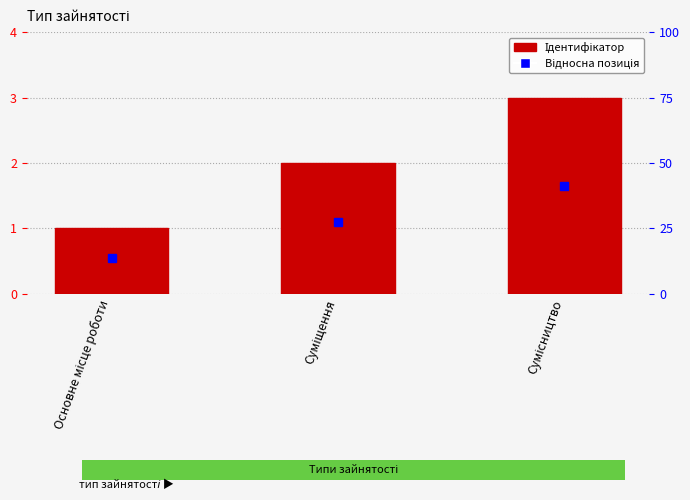

What value does the data have at Сумісництво?

3